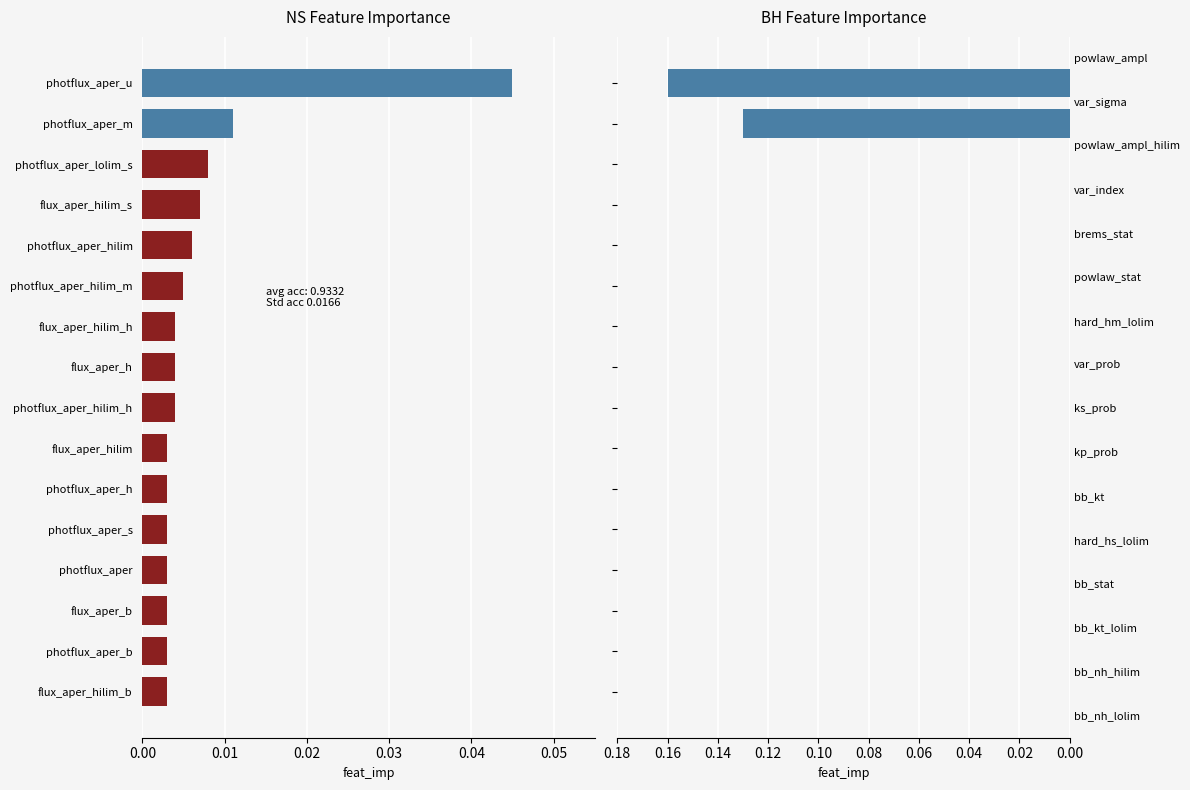

Which series changed the most between photflux_aper_u and photflux_aper_hilim_m?

BH Feature Importance